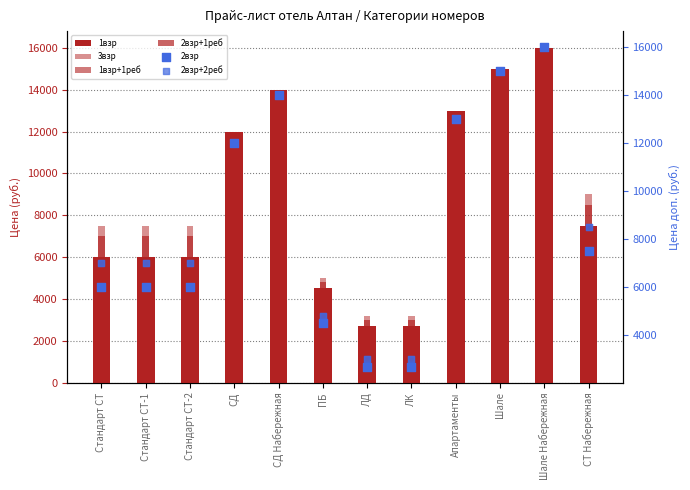

What is the total value across all series at Шале Набережная?

96000